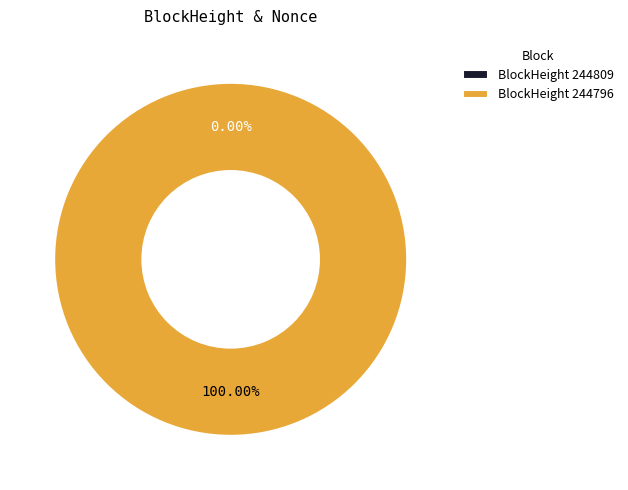

Is it true that 244809 is 11% of the pie?

False